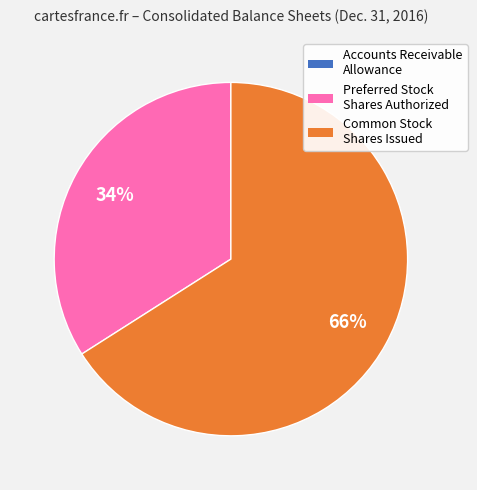

To the nearest percent, what is the average slice percentage?

33%